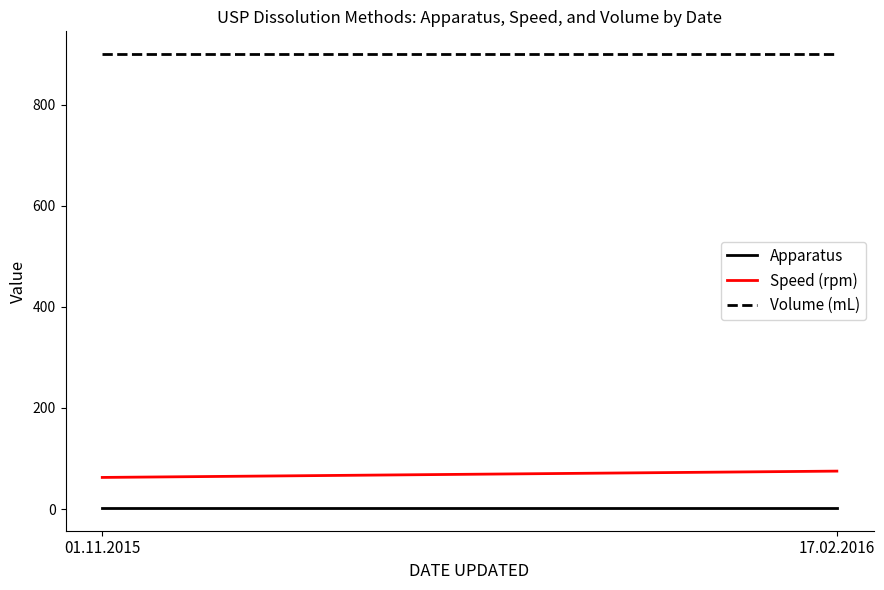

The value of Apparatus at 17.02.2016 is 2.0. True or false?

True